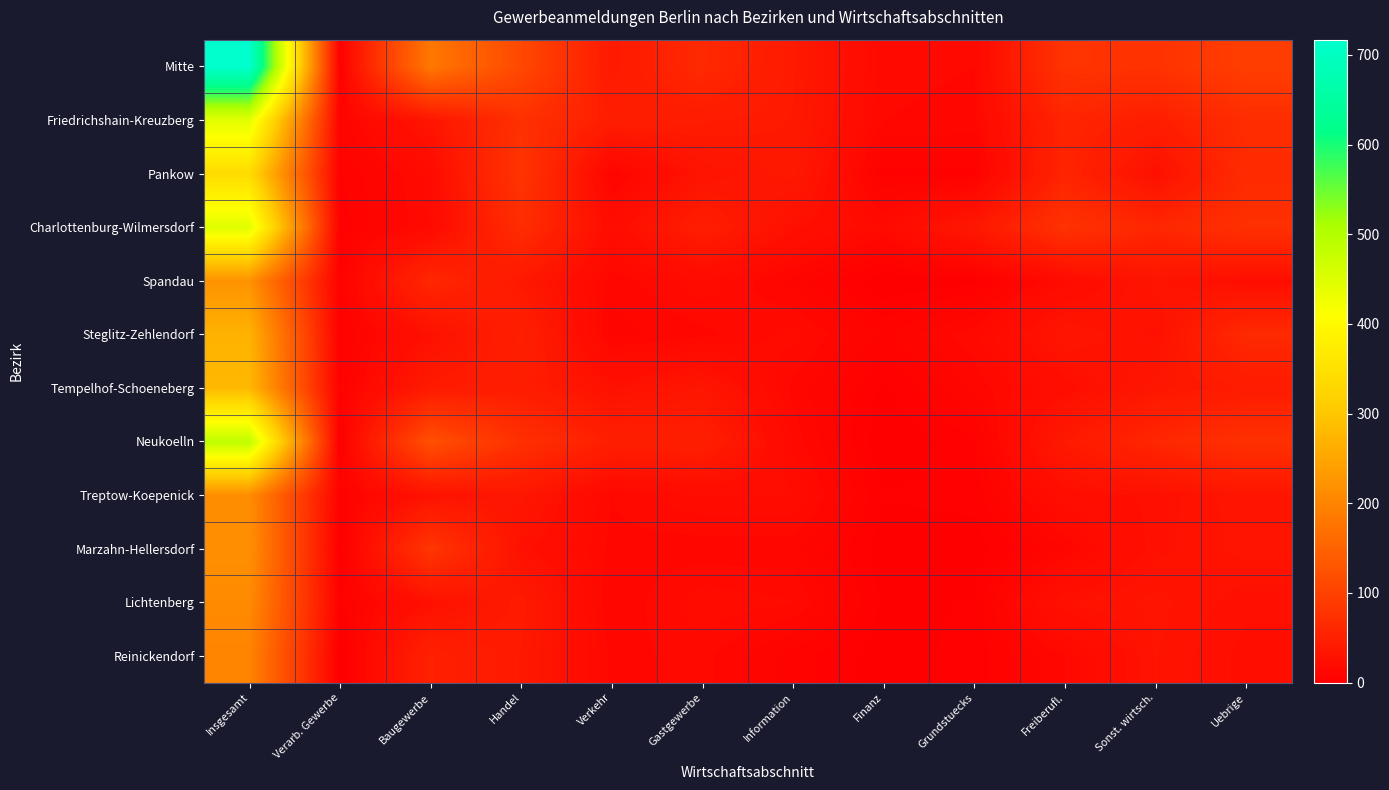

At how many categories does at least one series exceed 709?

1